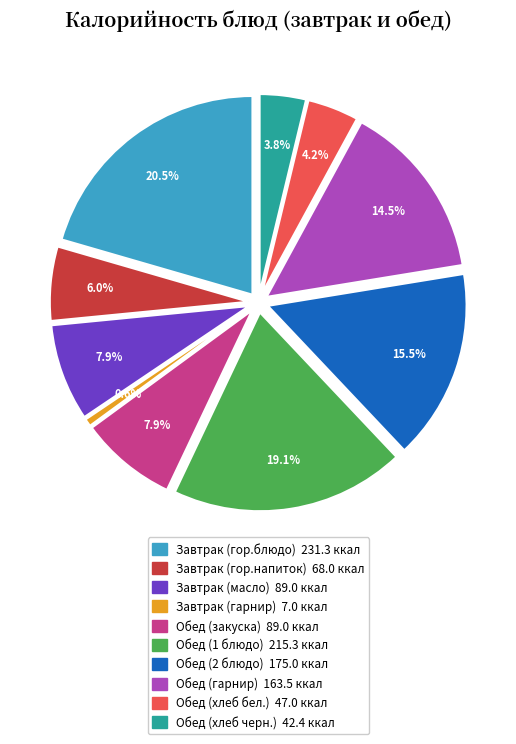

Is the sum of Обед (хлеб бел.) and Завтрак (гарнир) greater than half?

No